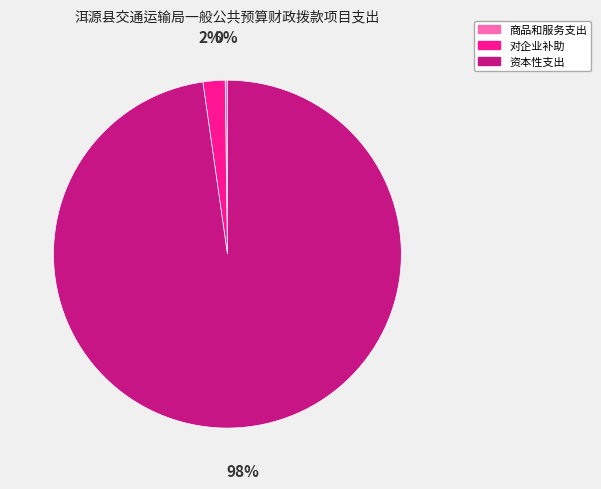

To the nearest percent, what is the average slice percentage?

33%